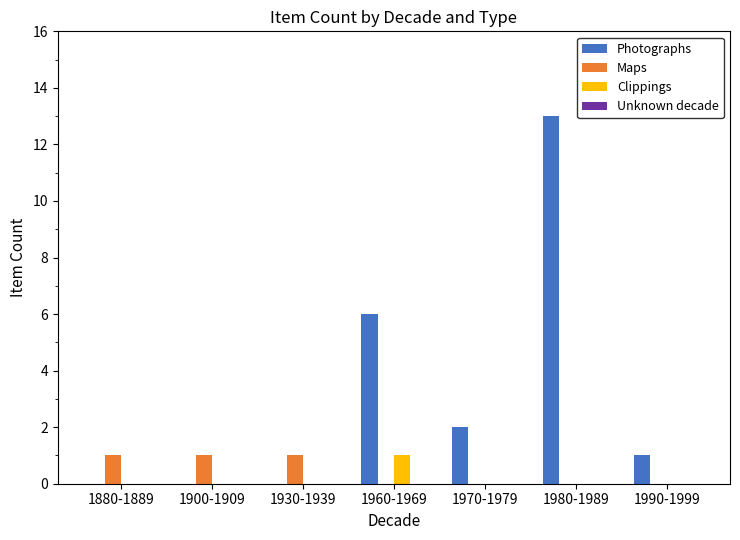

True or false: Photographs has a value of 19 at 1980-1989.

False